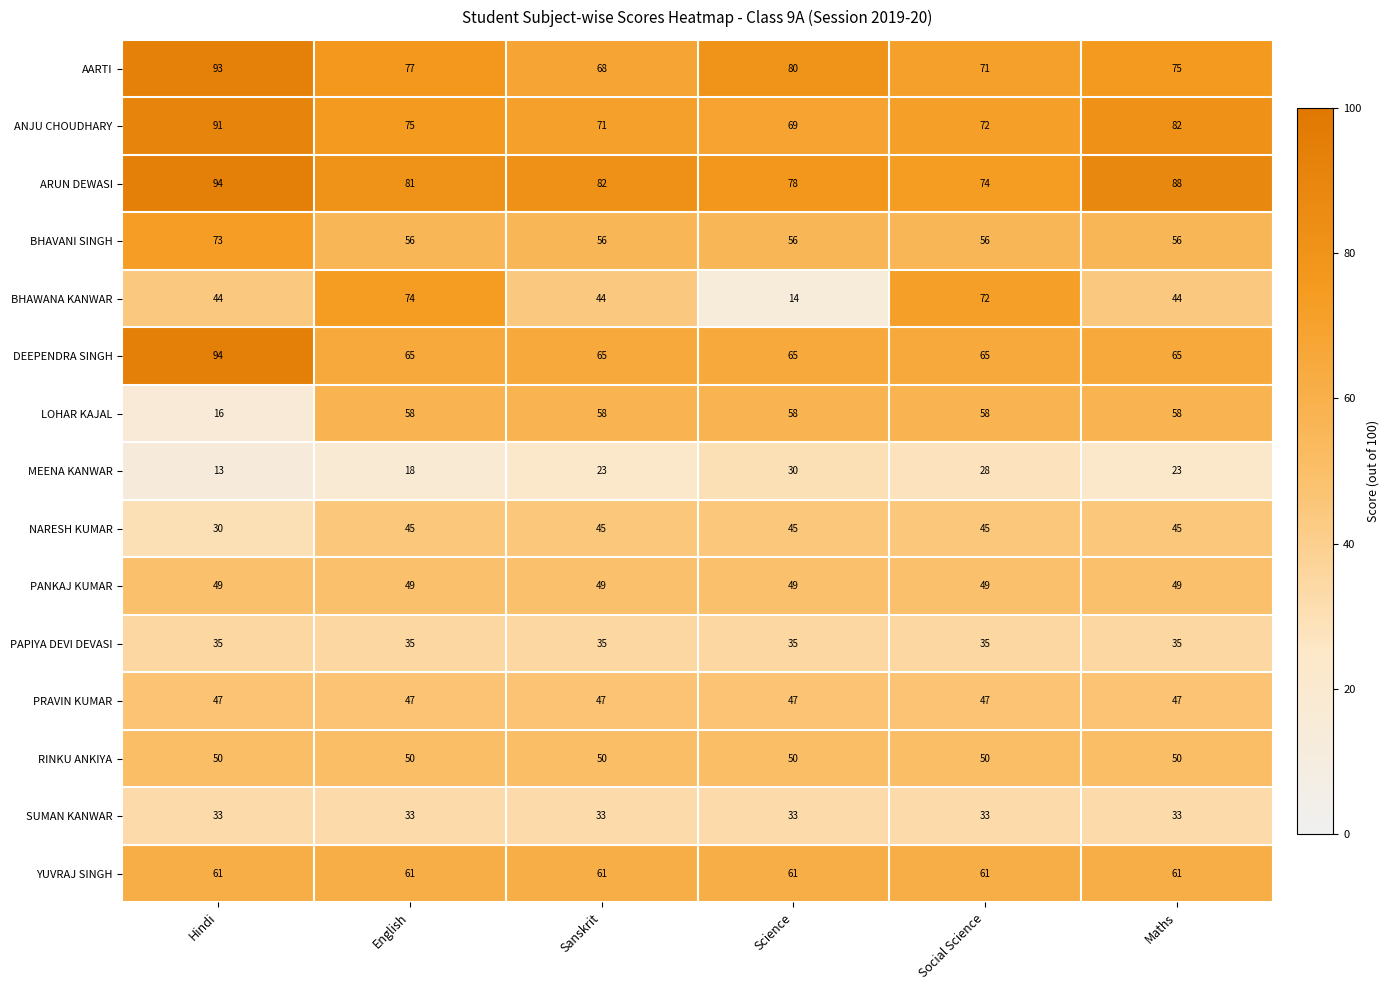

Which series has the largest total across all categories?

ARUN DEWASI